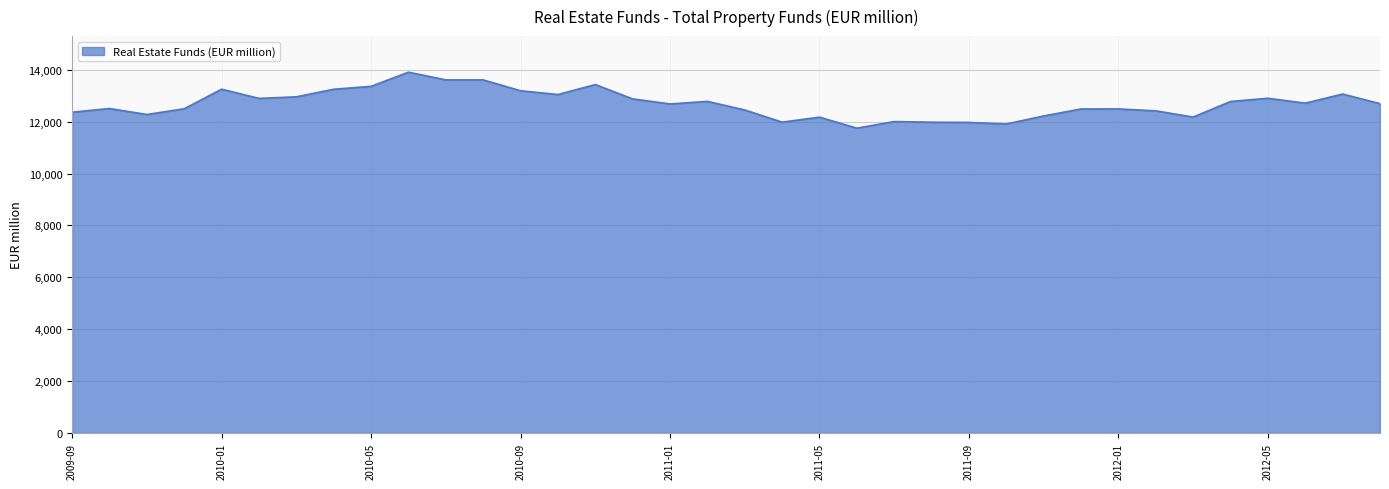

What is the greatest value displayed?

13907